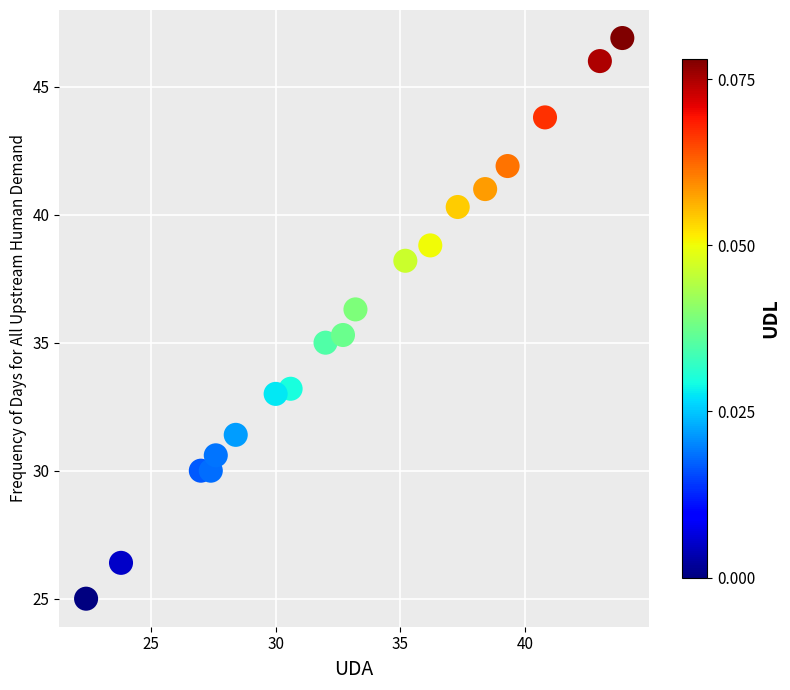

What is the range of X values (max minus min)?

21.5